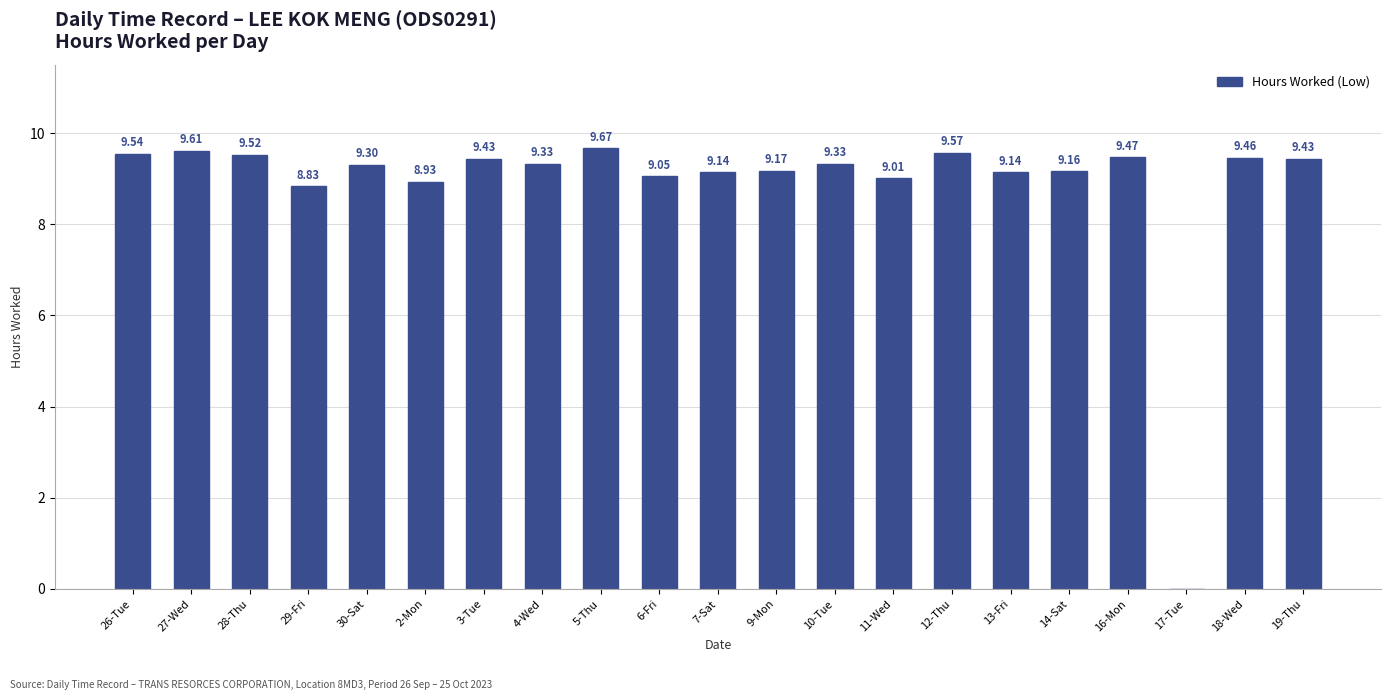

Is it true that the value at 12-Thu is 2.8?

False